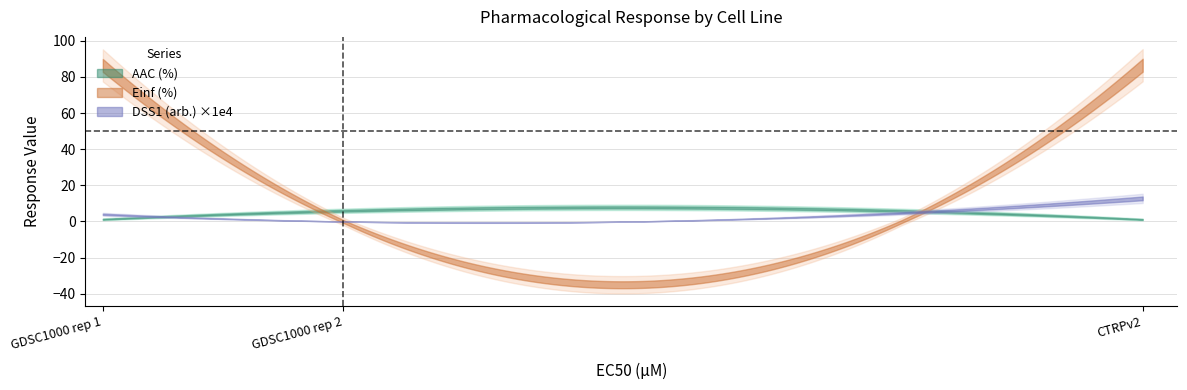

How many lines are shown in the chart?

3